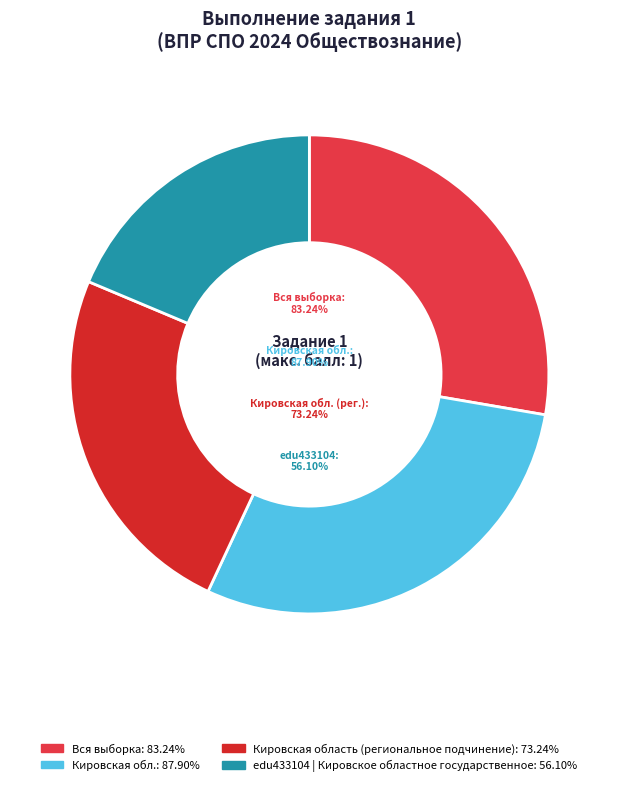

Count the number of slices in the pie.

4